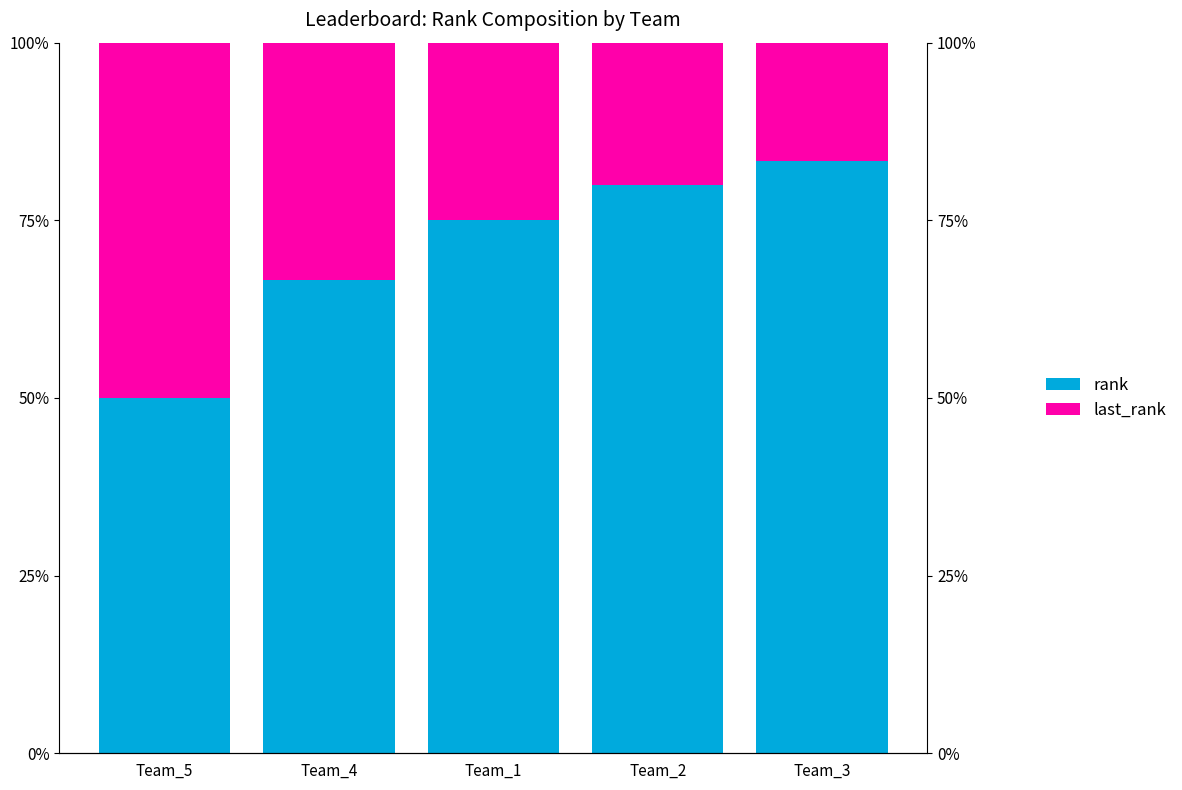

Which series has the largest total across all categories?

rank